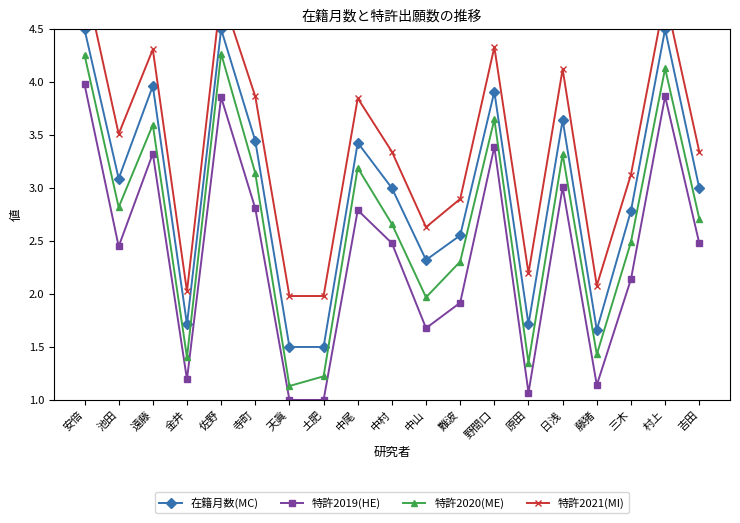

Does the chart have visible grid lines?

No